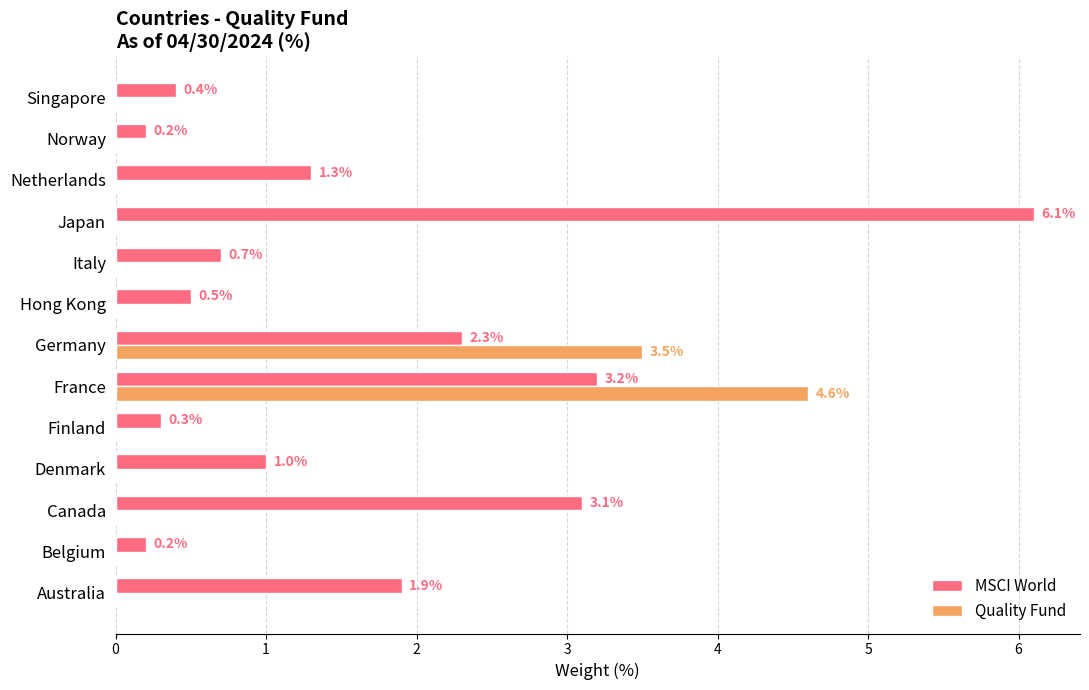

The value of MSCI World at Denmark is 1.0. True or false?

True